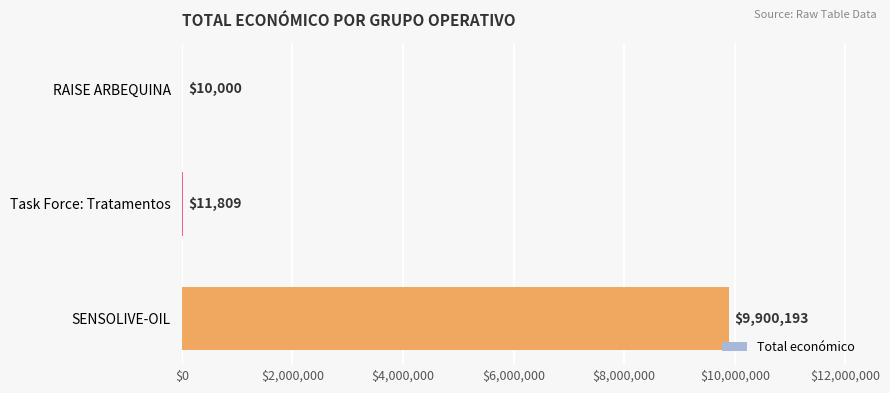

Which label corresponds to the largest value in the chart?

SENSOLIVE-OIL